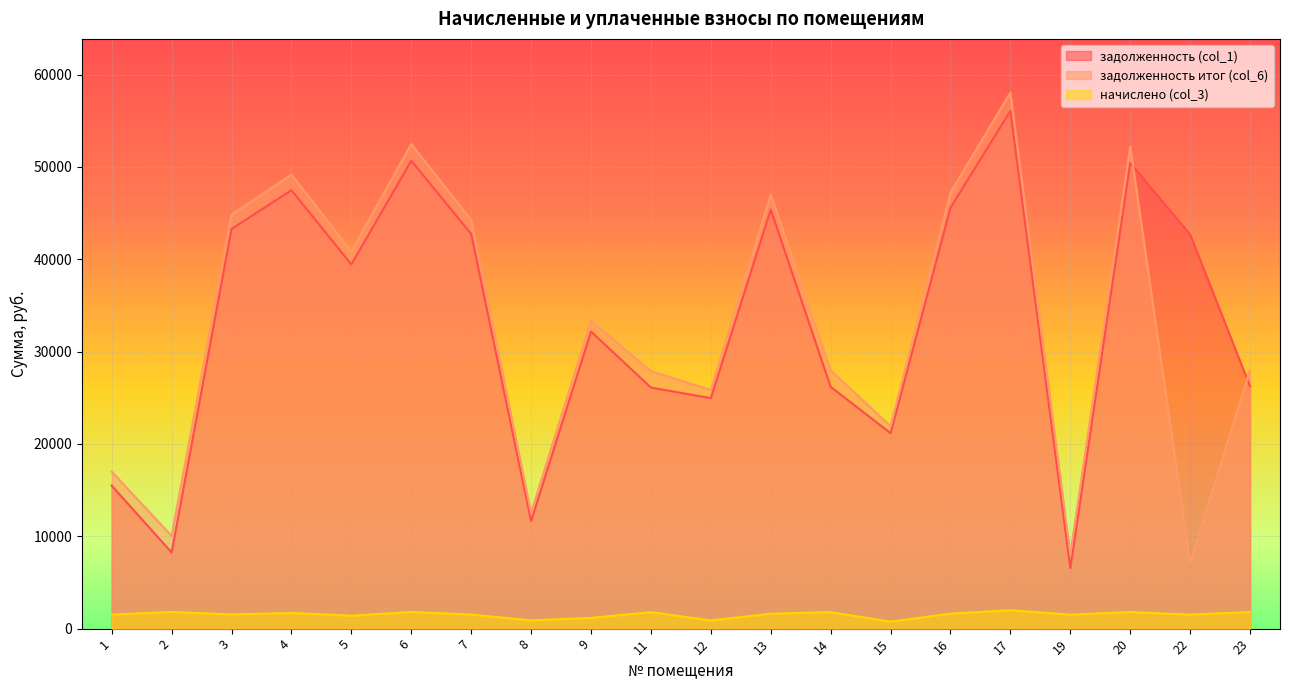

Which series has the largest total across all categories?

задолженность (col_1)